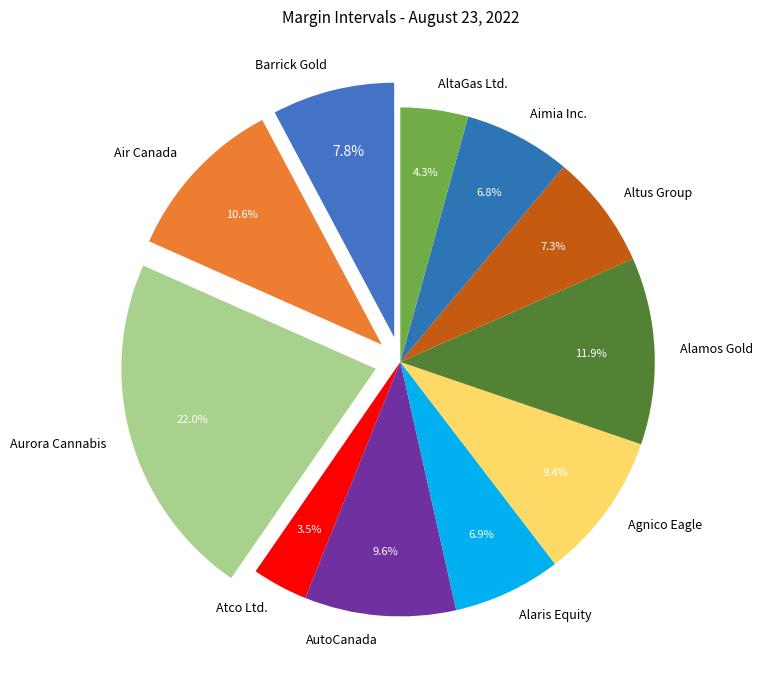

How many segments does this pie chart have?

11